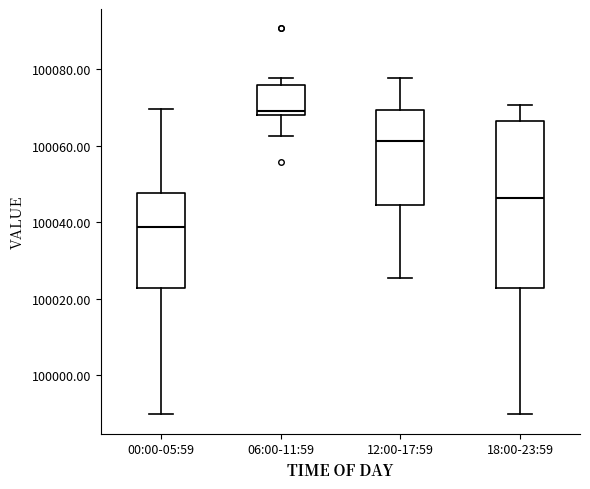

Comparing the boxes themselves (not the whiskers), which one is the tallest?

18:00-23:59